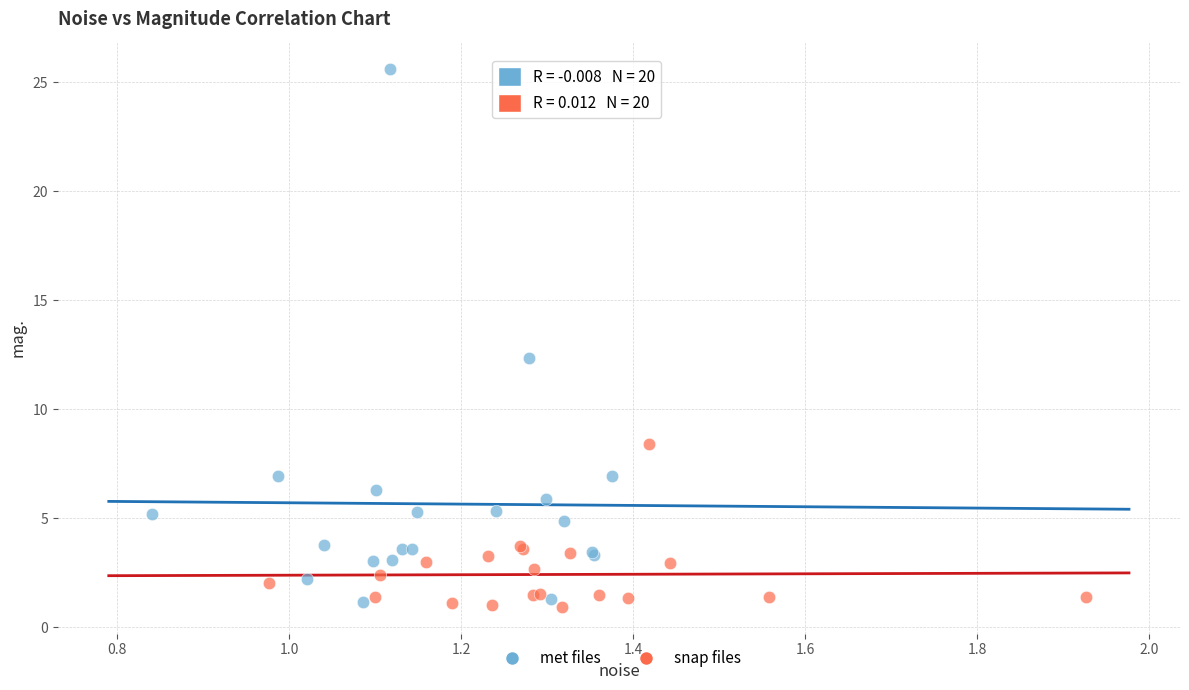

What are all the series names shown in the legend?

met files, snap files